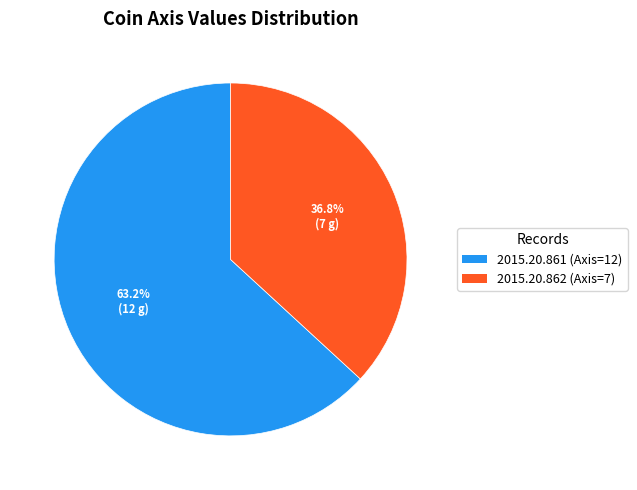

Which slice represents more than half of the pie?

2015.20.861 (Axis=12)